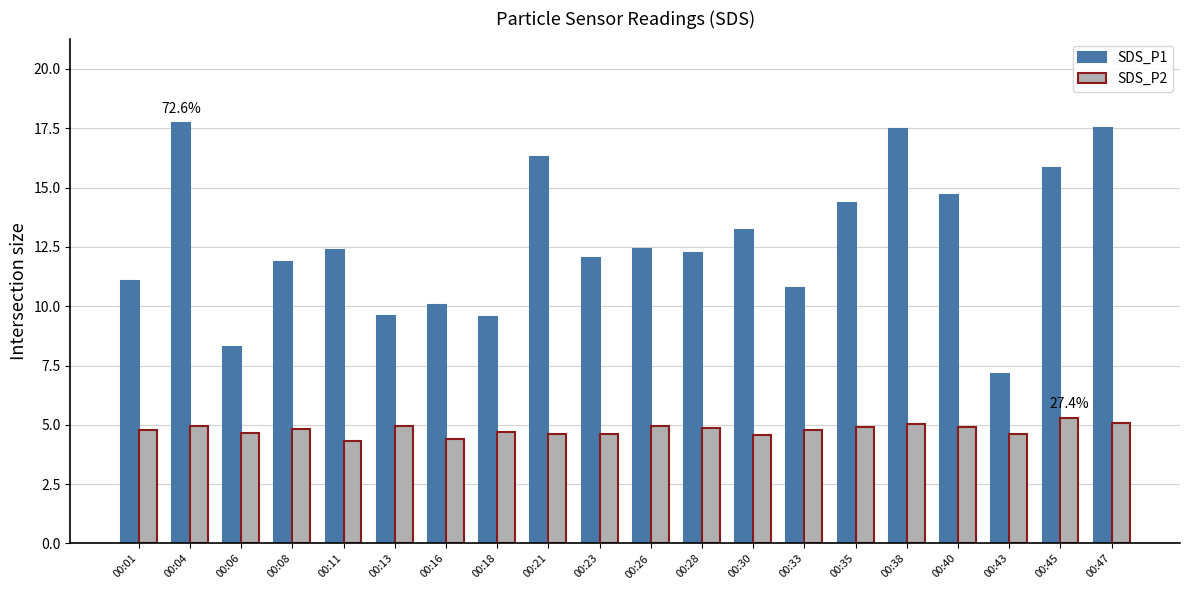

What are all the series names shown in the legend?

SDS_P1, SDS_P2